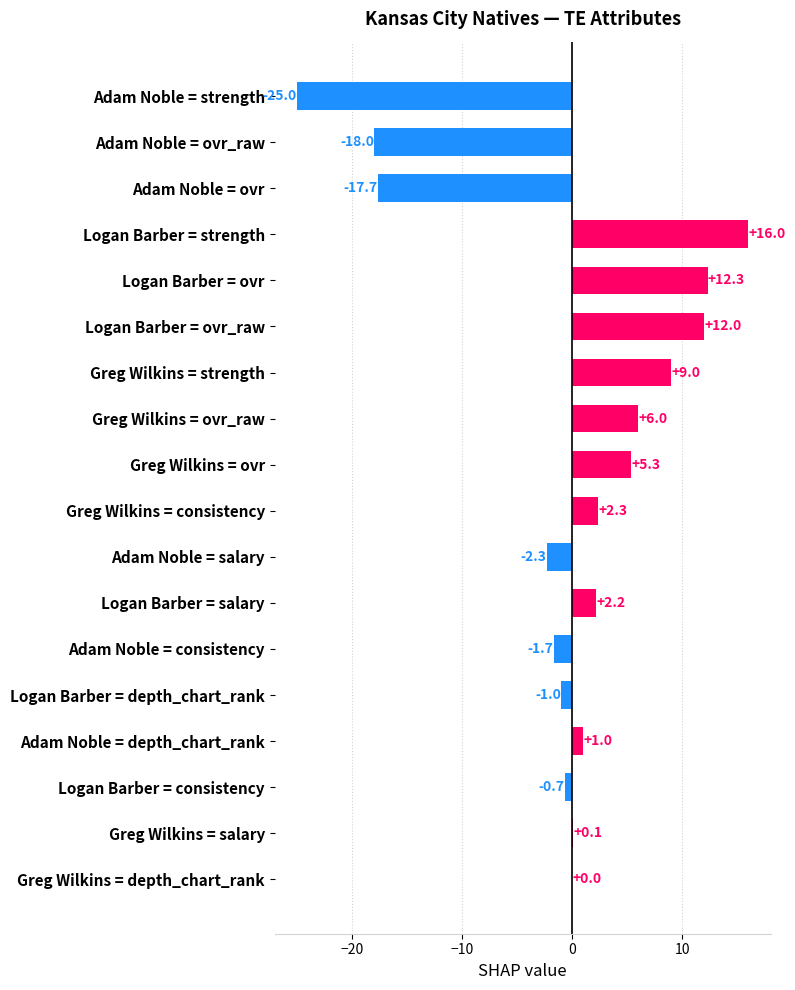

The chart shows a value of 9.4 at Greg Wilkins = ovr_raw. True or false?

False